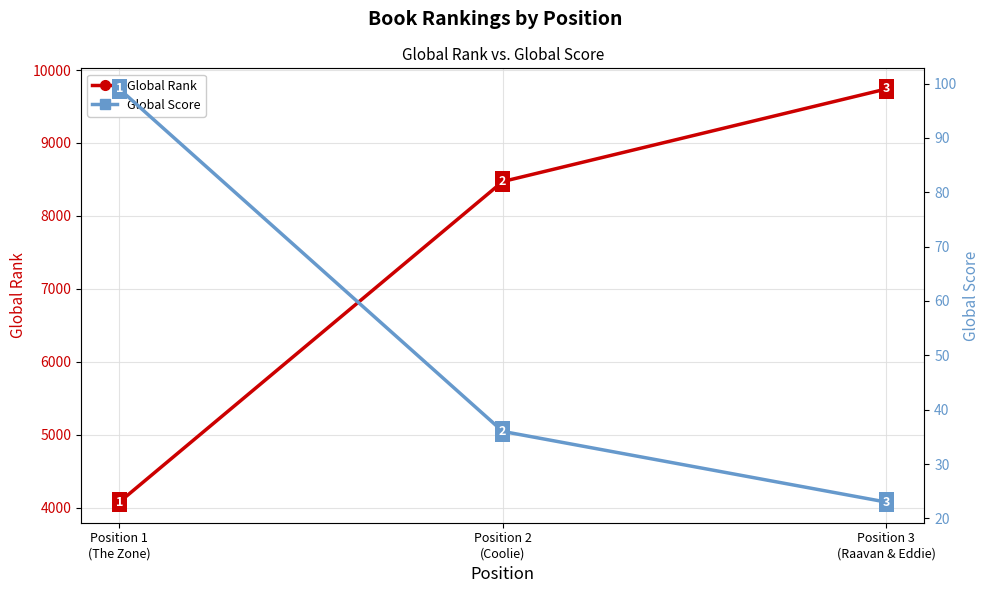

Is it true that Global Score equals 11 at Position 3
(Raavan & Eddie)?

False